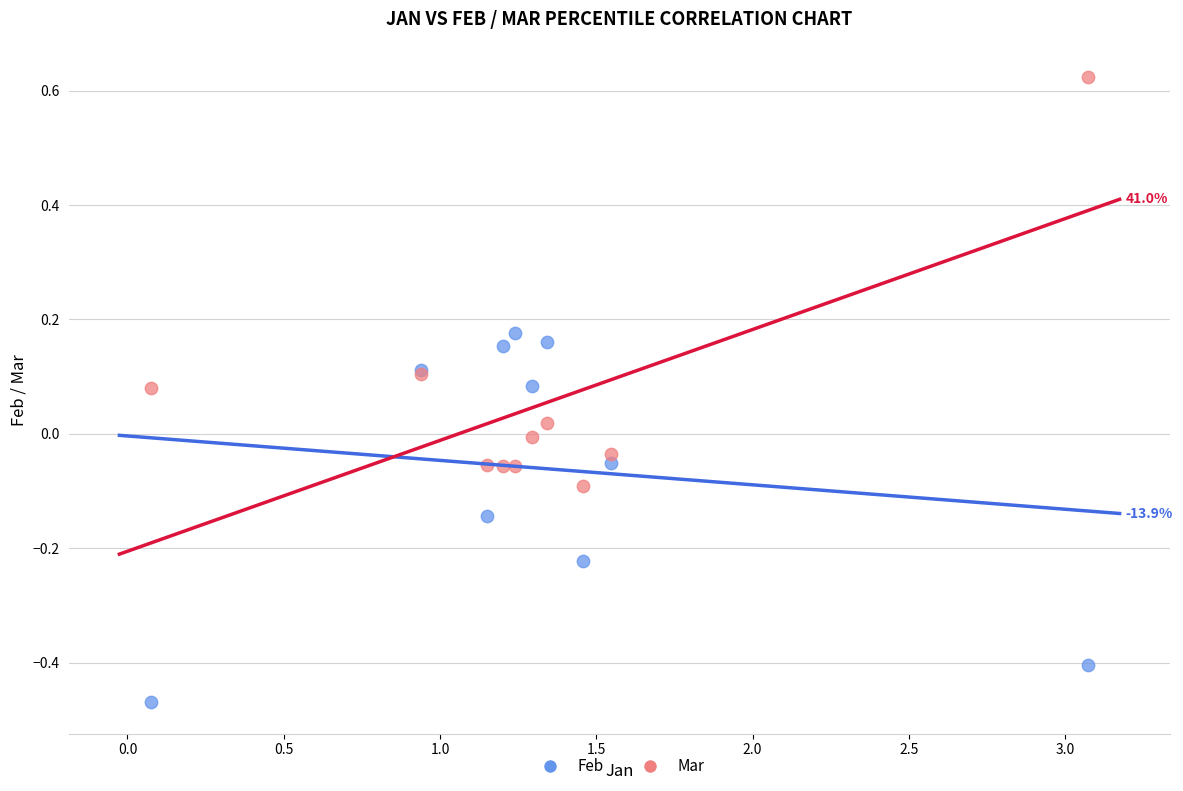

Which series contains the highest Y value?

Mar